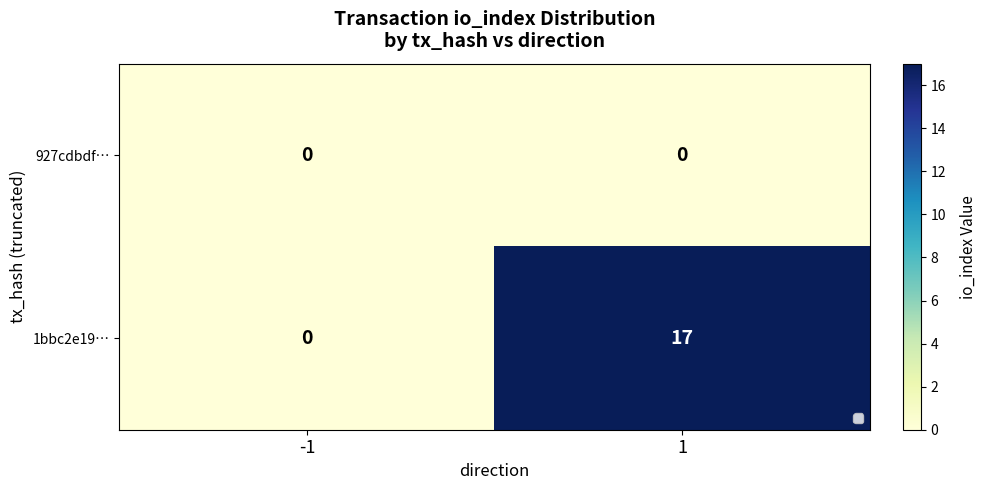

Which series has the largest range (max minus min)?

1bbc2e19…